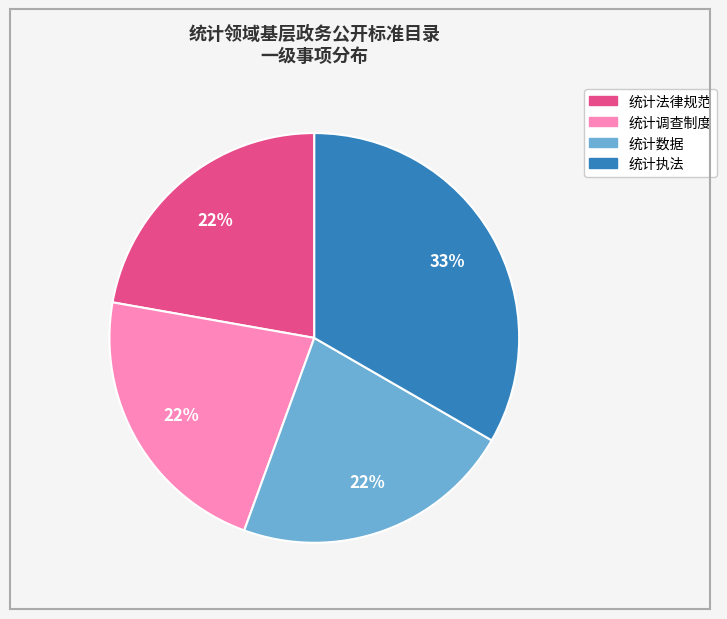

Which category has the biggest portion of the pie?

统计执法